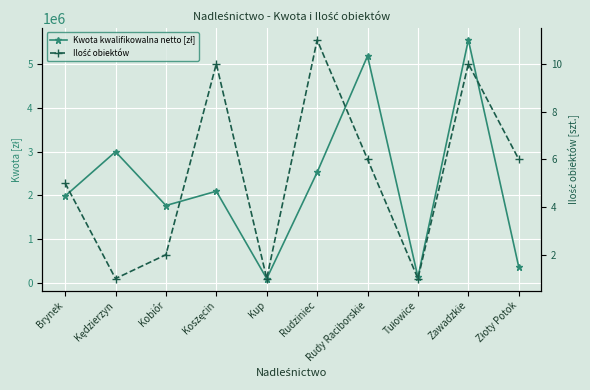

How many lines are shown in the chart?

2